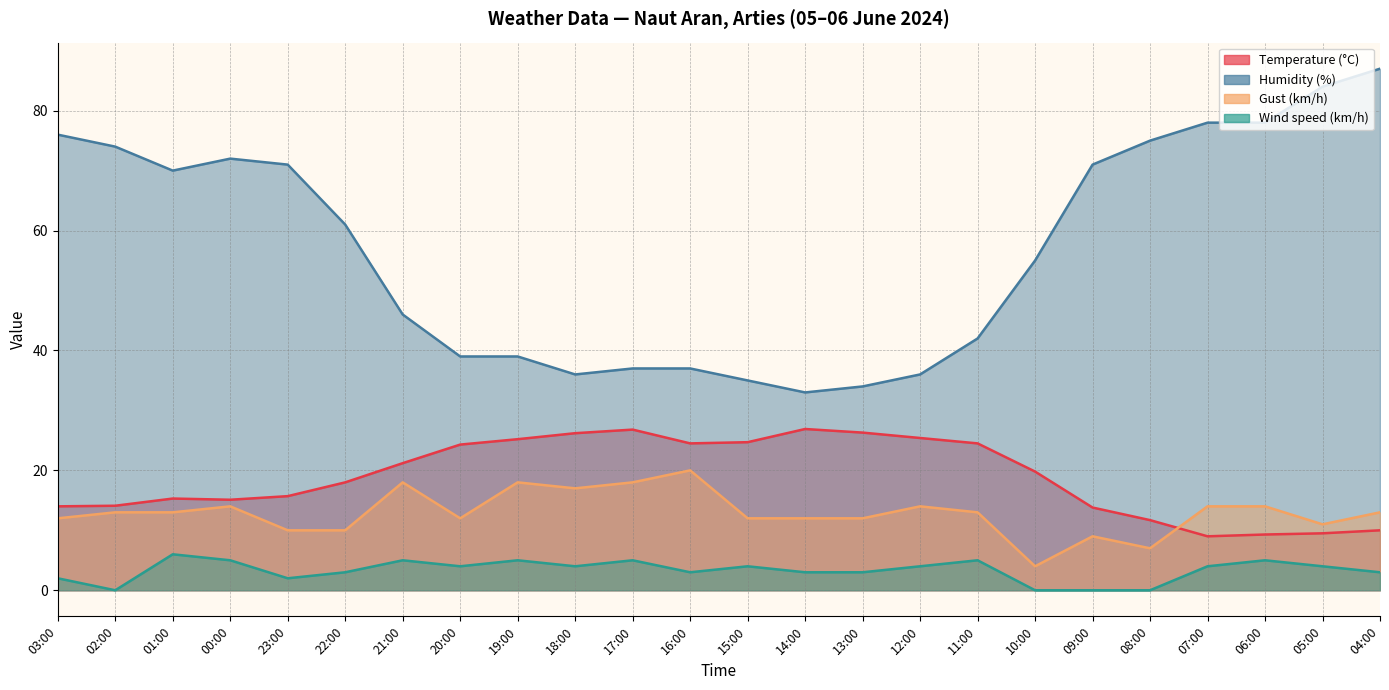

True or false: Wind speed (km/h) and Gust (km/h) cross at least once.

False